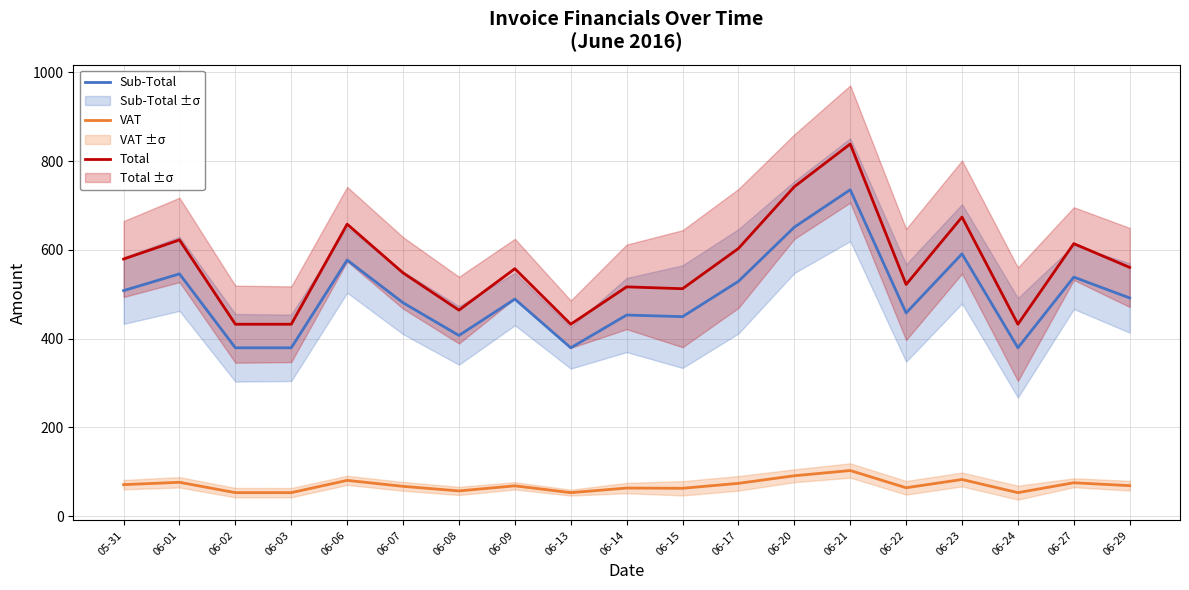

Rank the categories by VAT value from highest to lowest.

06-21, 06-20, 06-23, 06-06, 06-01, 06-27, 06-17, 05-31, 06-29, 06-09, 06-07, 06-22, 06-14, 06-15, 06-08, 06-02, 06-03, 06-13, 06-24